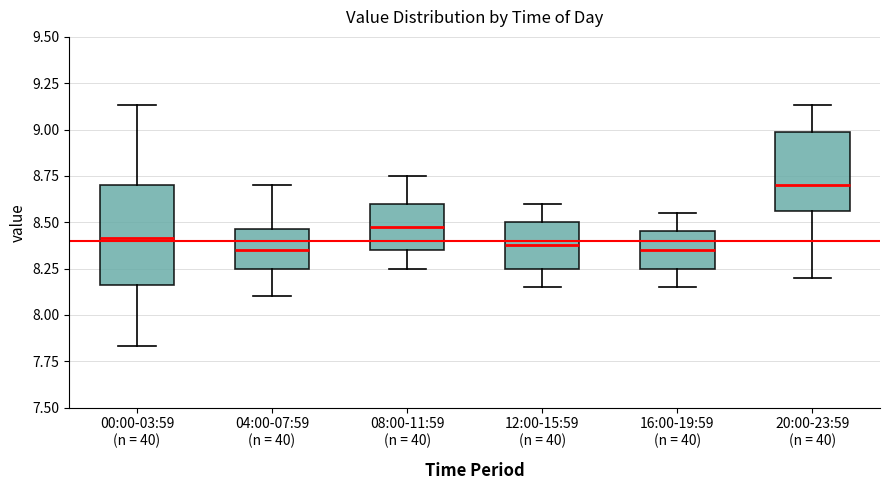

Which box is the tallest, from its lower edge to its upper edge?

00:00-03:59 (n = 40)